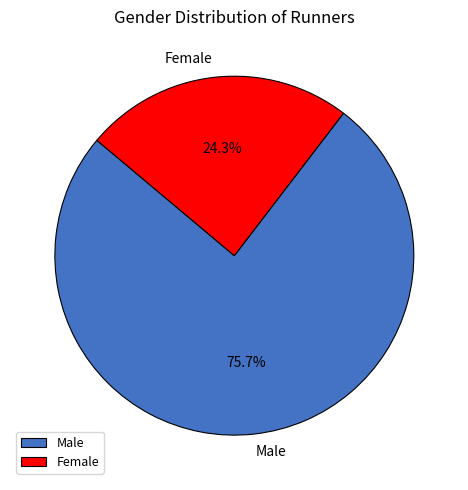

Count the number of slices in the pie.

2